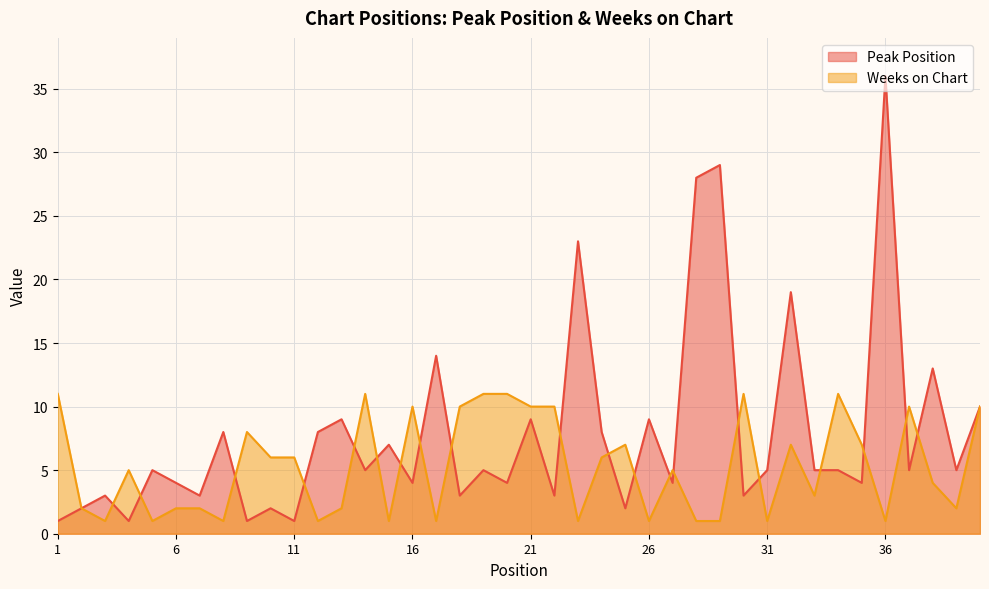

Count the number of data series in this chart.

2